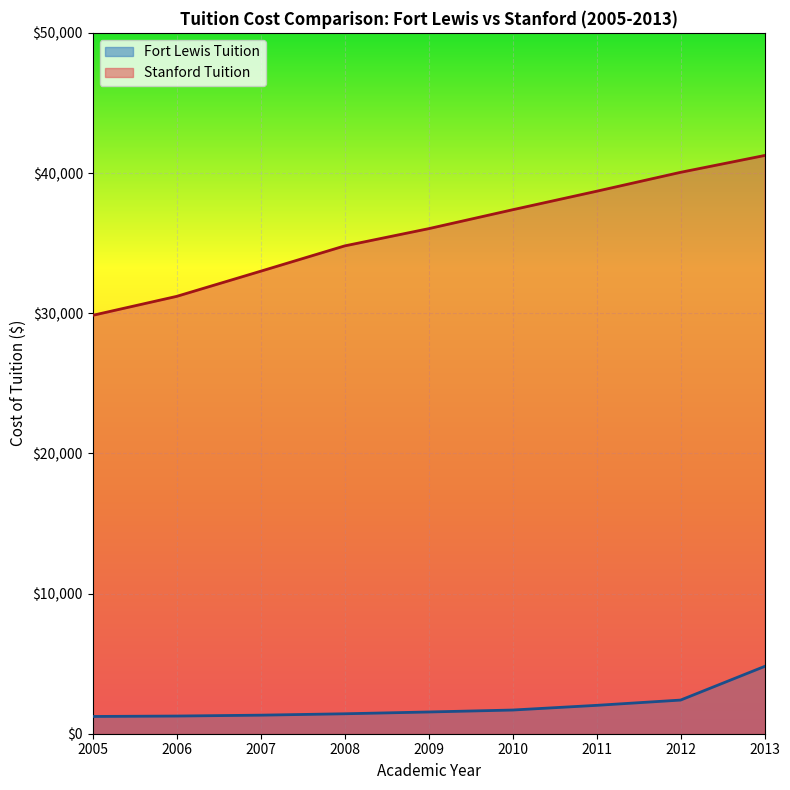

What are all the series names shown in the legend?

Fort Lewis Tuition, Stanford Tuition